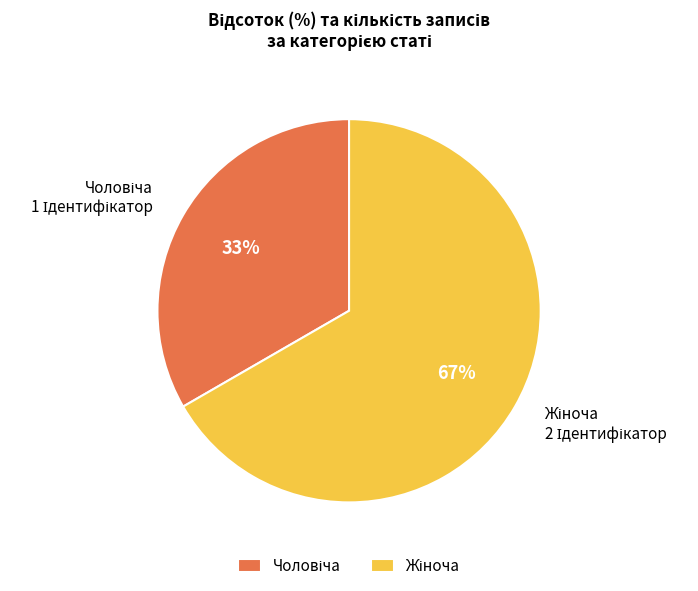

To the nearest percent, what is the average slice percentage?

50%